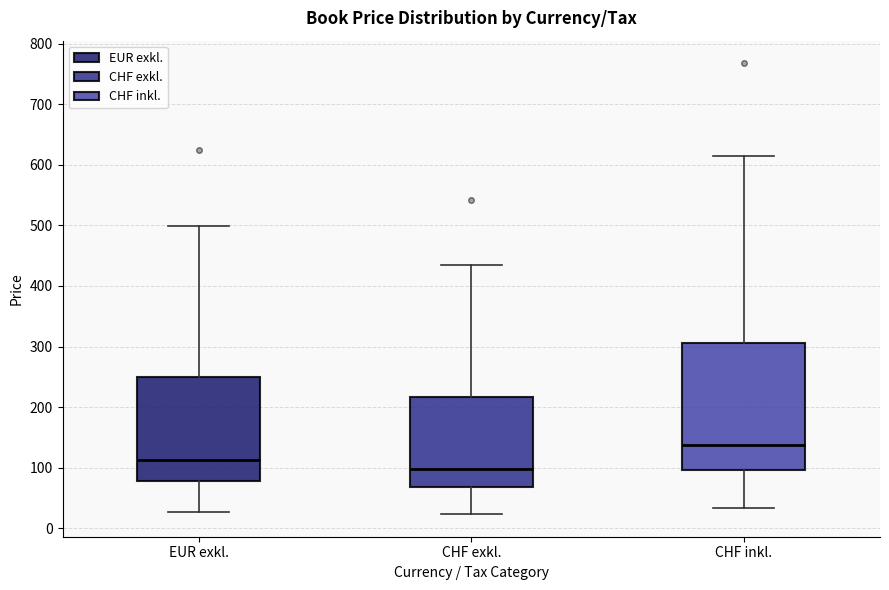

Which box is the tallest, from its lower edge to its upper edge?

CHF inkl.